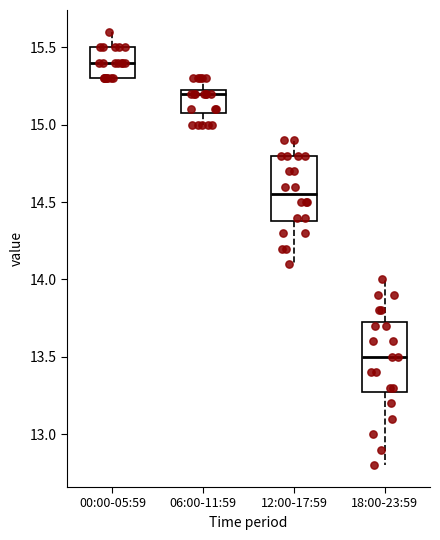

Reading left to right, transcribe this box plot: for each box, give where its median line is, the range the box spans, and where its two whiskers end, as read against the y-axis. The values are not printed on the chart, so give them approximately, as read against the axis.

00:00-05:59: median 15.40, box 15.30 to 15.50, whiskers 15.30 to 15.60
06:00-11:59: median 15.20, box 15.10 to 15.25, whiskers 15.00 to 15.30
12:00-17:59: median 14.55, box 14.40 to 14.80, whiskers 14.10 to 14.90
18:00-23:59: median 13.50, box 13.30 to 13.75, whiskers 12.80 to 14.00